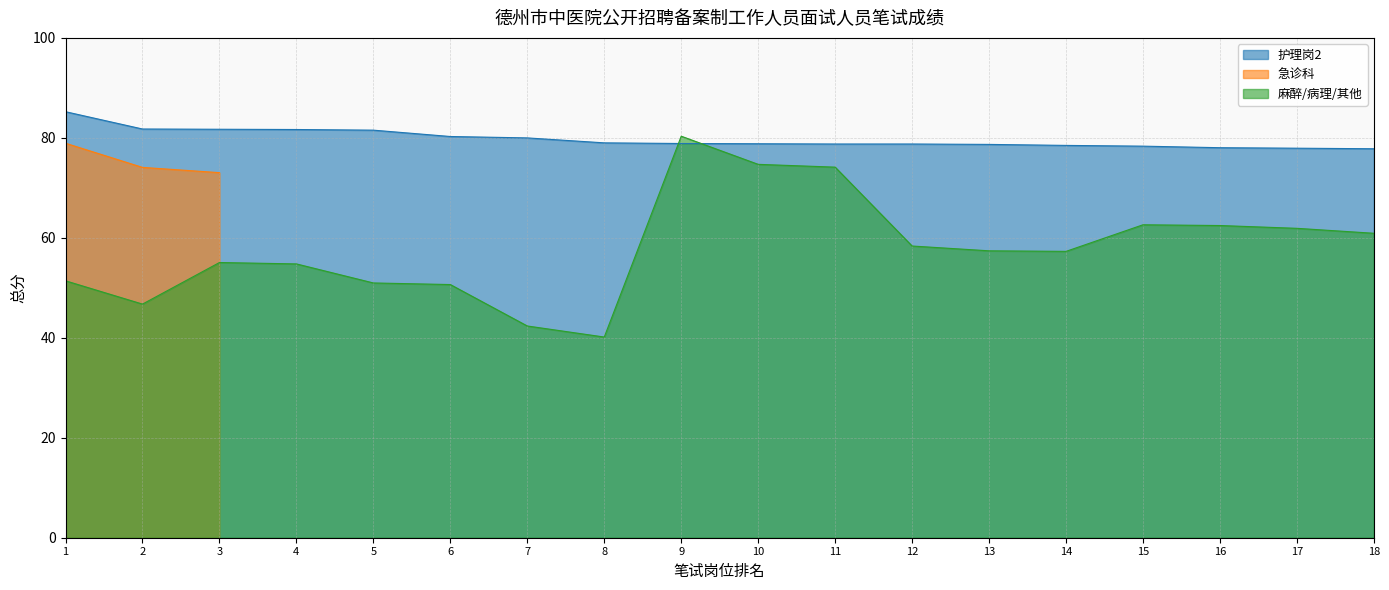

True or false: 麻醉/病理/其他 has a value of 74.1 at 11.

True